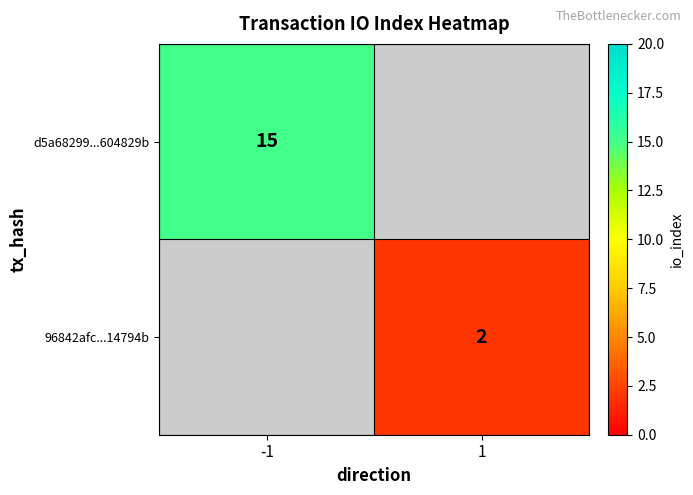

True or false: 96842afc...14794b has a value of 2 at 1.

True